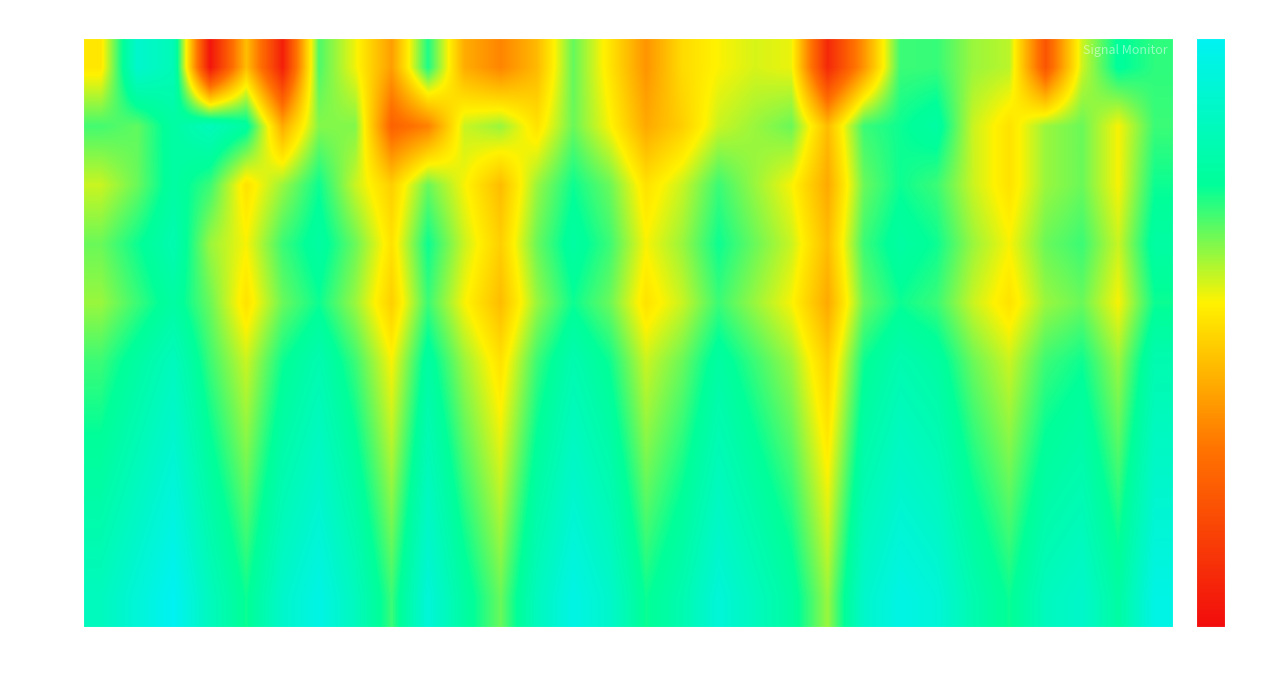

Reading left to right, what are all the values shown in this chart?

min=0: 0s=-121.7	2s=-111.8	4s=-113.5	6s=-135.4	8s=-123.9	10s=-134.5	12s=-117.4	14s=-120.8	16s=-125.6	18s=-116.4	20s=-124.8	22s=-126.9	24s=-124.2	26s=-117.9	28s=-121.8	30s=-126.1	32s=-122.4	34s=-121.1	36s=-120.3	38s=-120.7	40s=-133.8	42s=-126.1	44s=-117.0	46s=-116.9	48s=-119.0	50s=-119.7	52s=-130.2	54s=-120.1	56s=-115.6	58s=-116.7
min=1: 0s=-117.2	2s=-117.8	4s=-115.0	6s=-113.2	8s=-115.2	10s=-124.9	12s=-118.6	14s=-118.5	16s=-129.2	18s=-127.1	20s=-120.0	22s=-119.0	24s=-122.0	26s=-118.0	28s=-121.0	30s=-125.0	32s=-123.0	34s=-120.0	36s=-119.0	38s=-118.0	40s=-124.0	42s=-117.0	44s=-116.0	46s=-115.0	48s=-120.0	50s=-122.0	52s=-119.0	54s=-118.0	56s=-121.0	58s=-117.0
min=2: 0s=-120.0	2s=-118.0	4s=-115.0	6s=-117.0	8s=-122.0	10s=-119.0	12s=-116.0	14s=-120.0	16s=-123.0	18s=-118.0	20s=-121.0	22s=-124.0	24s=-119.0	26s=-116.0	28s=-118.0	30s=-122.0	32s=-120.0	34s=-117.0	36s=-119.0	38s=-121.0	40s=-125.0	42s=-118.0	44s=-116.0	46s=-117.0	48s=-120.0	50s=-122.0	52s=-119.0	54s=-118.0	56s=-121.0	58s=-116.0
min=3: 0s=-118.0	2s=-116.0	4s=-114.0	6s=-119.0	8s=-121.0	10s=-117.0	12s=-115.0	14s=-118.0	16s=-122.0	18s=-116.0	20s=-120.0	22s=-123.0	24s=-118.0	26s=-115.0	28s=-117.0	30s=-121.0	32s=-119.0	34s=-116.0	36s=-118.0	38s=-120.0	40s=-124.0	42s=-117.0	44s=-115.0	46s=-116.0	48s=-119.0	50s=-121.0	52s=-118.0	54s=-117.0	56s=-120.0	58s=-115.0
min=4: 0s=-119.0	2s=-117.0	4s=-115.0	6s=-118.0	8s=-122.0	10s=-118.0	12s=-116.0	14s=-119.0	16s=-123.0	18s=-117.0	20s=-121.0	22s=-124.0	24s=-119.0	26s=-116.0	28s=-118.0	30s=-122.0	32s=-120.0	34s=-117.0	36s=-119.0	38s=-121.0	40s=-125.0	42s=-118.0	44s=-116.0	46s=-117.0	48s=-120.0	50s=-122.0	52s=-119.0	54s=-118.0	56s=-121.0	58s=-116.0
min=5: 0s=-117.0	2s=-115.0	4s=-113.0	6s=-117.0	8s=-120.0	10s=-116.0	12s=-114.0	14s=-117.0	16s=-121.0	18s=-115.0	20s=-119.0	22s=-122.0	24s=-117.0	26s=-114.0	28s=-116.0	30s=-120.0	32s=-118.0	34s=-115.0	36s=-117.0	38s=-119.0	40s=-123.0	42s=-116.0	44s=-114.0	46s=-115.0	48s=-118.0	50s=-120.0	52s=-117.0	54s=-116.0	56s=-119.0	58s=-114.0
min=6: 0s=-116.0	2s=-114.0	4s=-112.0	6s=-116.0	8s=-119.0	10s=-115.0	12s=-113.0	14s=-116.0	16s=-120.0	18s=-114.0	20s=-118.0	22s=-121.0	24s=-116.0	26s=-113.0	28s=-115.0	30s=-119.0	32s=-117.0	34s=-114.0	36s=-116.0	38s=-118.0	40s=-122.0	42s=-115.0	44s=-113.0	46s=-114.0	48s=-117.0	50s=-119.0	52s=-116.0	54s=-115.0	56s=-118.0	58s=-113.0
min=8: 0s=-115.0	2s=-113.0	4s=-111.0	6s=-115.0	8s=-118.0	10s=-114.0	12s=-112.0	14s=-115.0	16s=-119.0	18s=-113.0	20s=-117.0	22s=-120.0	24s=-115.0	26s=-112.0	28s=-114.0	30s=-118.0	32s=-116.0	34s=-113.0	36s=-115.0	38s=-117.0	40s=-121.0	42s=-114.0	44s=-112.0	46s=-113.0	48s=-116.0	50s=-118.0	52s=-115.0	54s=-114.0	56s=-117.0	58s=-112.0
min=9: 0s=-114.0	2s=-112.0	4s=-110.0	6s=-114.0	8s=-117.0	10s=-113.0	12s=-111.0	14s=-114.0	16s=-118.0	18s=-112.0	20s=-116.0	22s=-119.0	24s=-114.0	26s=-111.0	28s=-113.0	30s=-117.0	32s=-115.0	34s=-112.0	36s=-114.0	38s=-116.0	40s=-120.0	42s=-113.0	44s=-111.0	46s=-112.0	48s=-115.0	50s=-117.0	52s=-114.0	54s=-113.0	56s=-116.0	58s=-111.0
min=10: 0s=-113.0	2s=-111.0	4s=-109.0	6s=-113.0	8s=-116.0	10s=-112.0	12s=-110.0	14s=-113.0	16s=-117.0	18s=-111.0	20s=-115.0	22s=-118.0	24s=-113.0	26s=-110.0	28s=-112.0	30s=-116.0	32s=-114.0	34s=-111.0	36s=-113.0	38s=-115.0	40s=-119.0	42s=-112.0	44s=-110.0	46s=-111.0	48s=-114.0	50s=-116.0	52s=-113.0	54s=-112.0	56s=-115.0	58s=-110.0